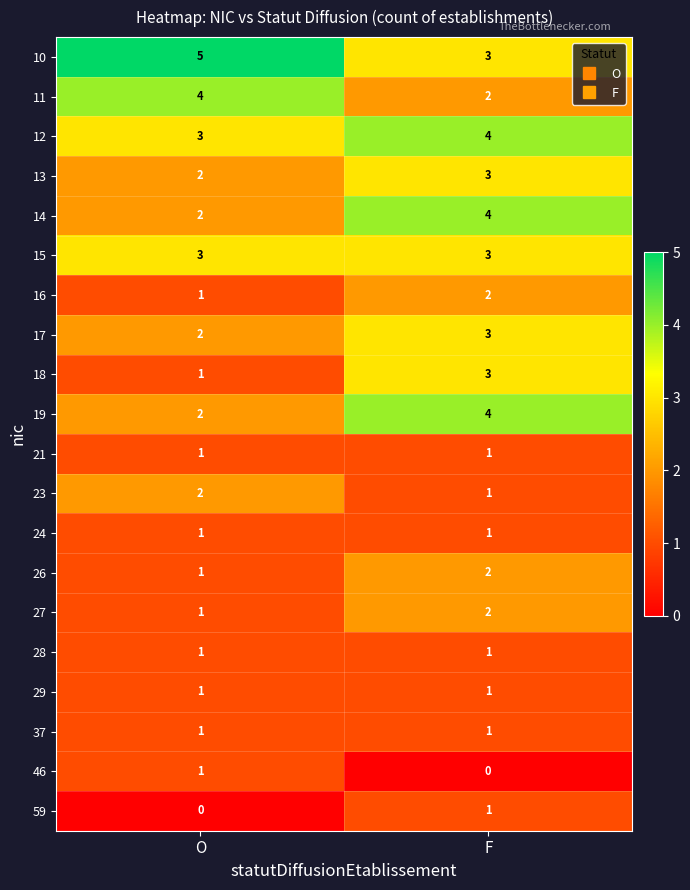

Which label corresponds to the largest value in the chart?

O